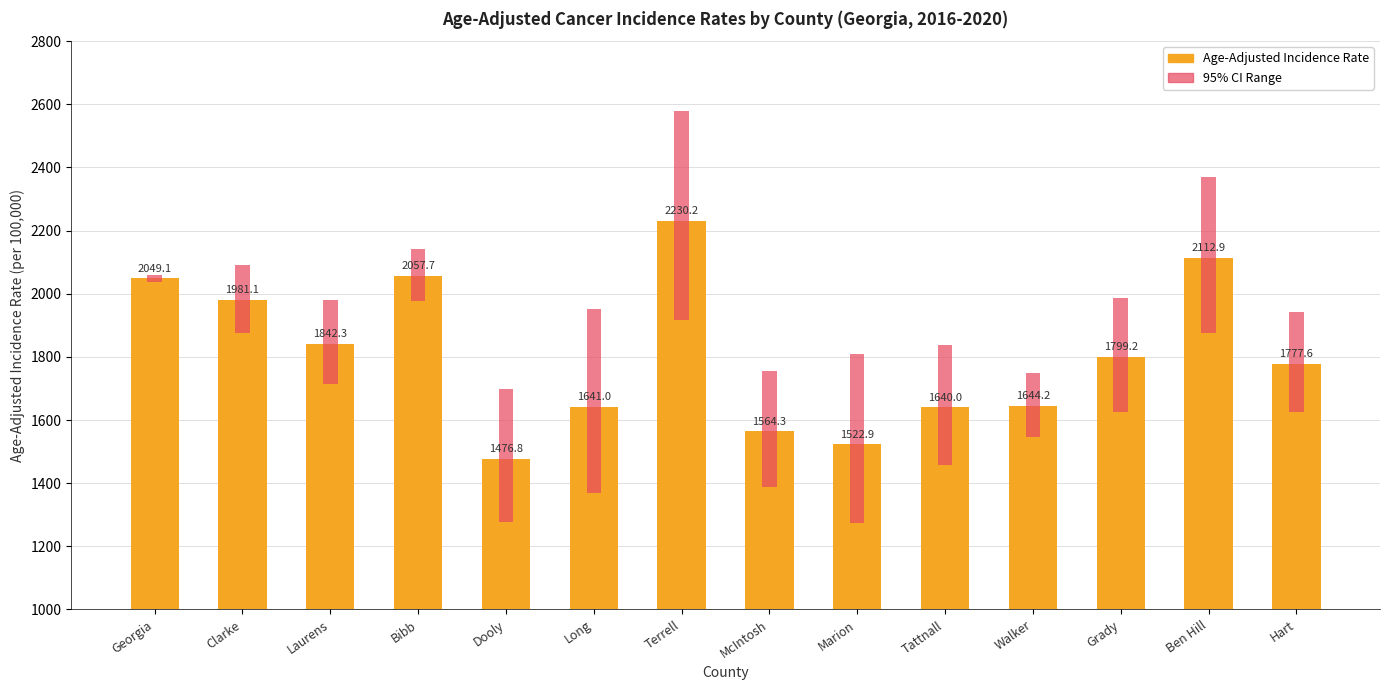

What is the change in value from Clarke to Dooly?

-504.3